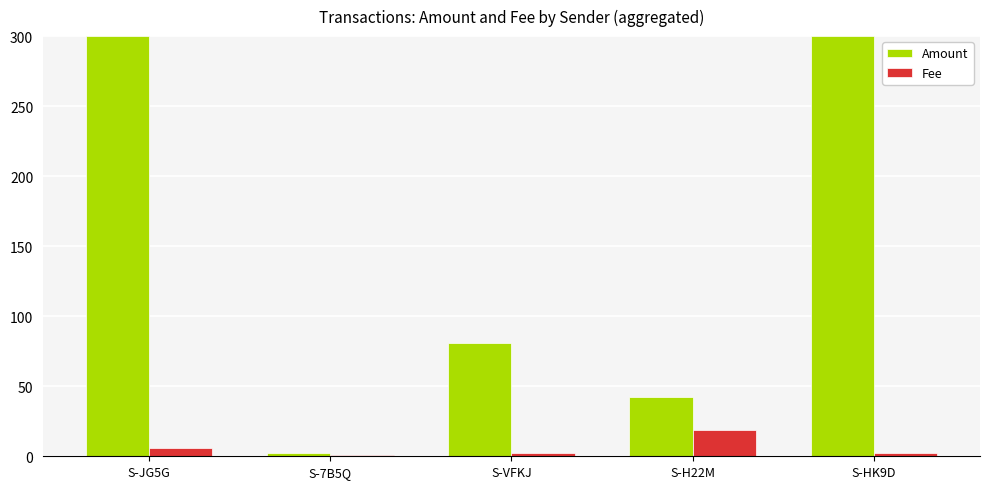

How many bars are there in total?

10